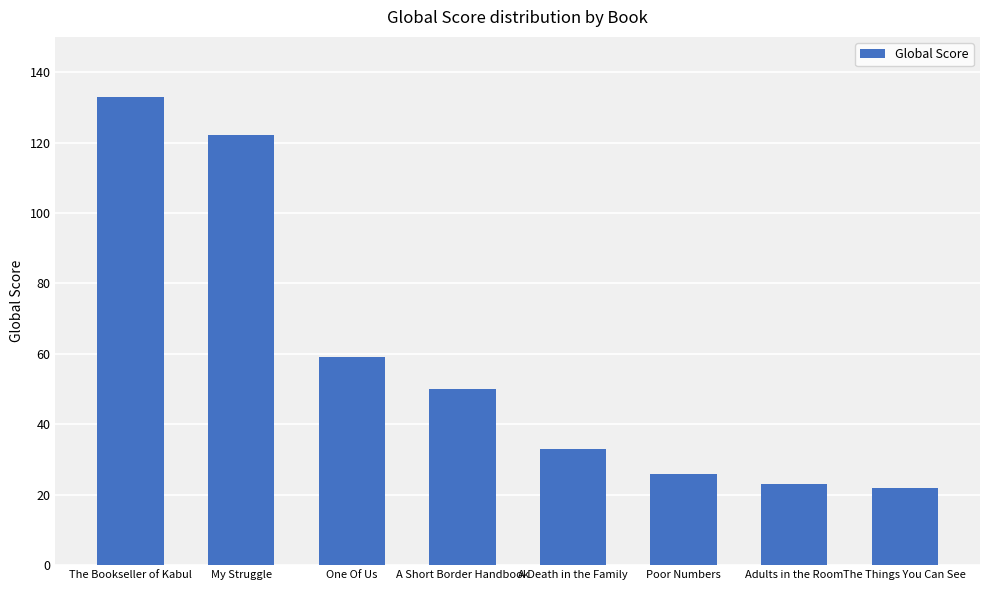

The chart shows a value of 22 at The Things You Can See. True or false?

True